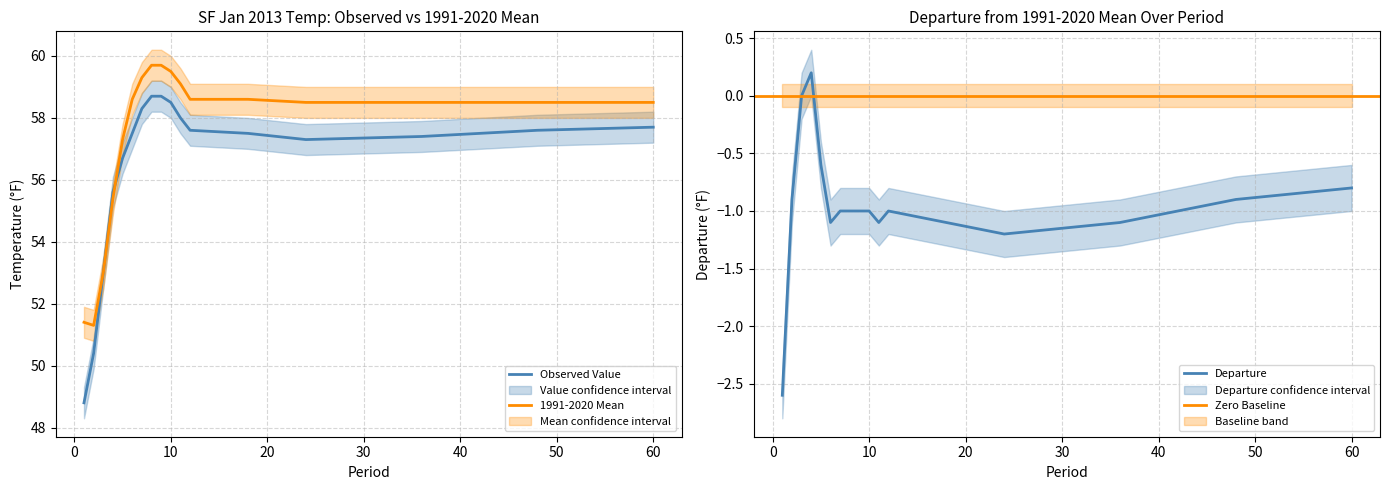

Rank the categories by 1991-2020 Mean value from lowest to highest.

2, 1, 3, 4, 5, 24, 36, 48, 60, 6, 12, 18, 11, 7, 10, 8, 9